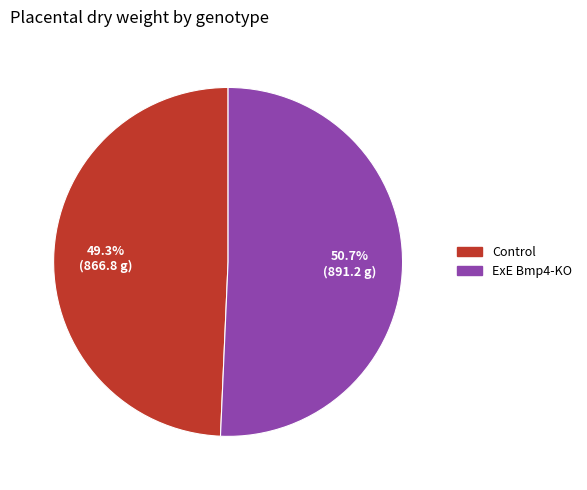

What is the largest slice in the pie chart?

ExE Bmp4-KO